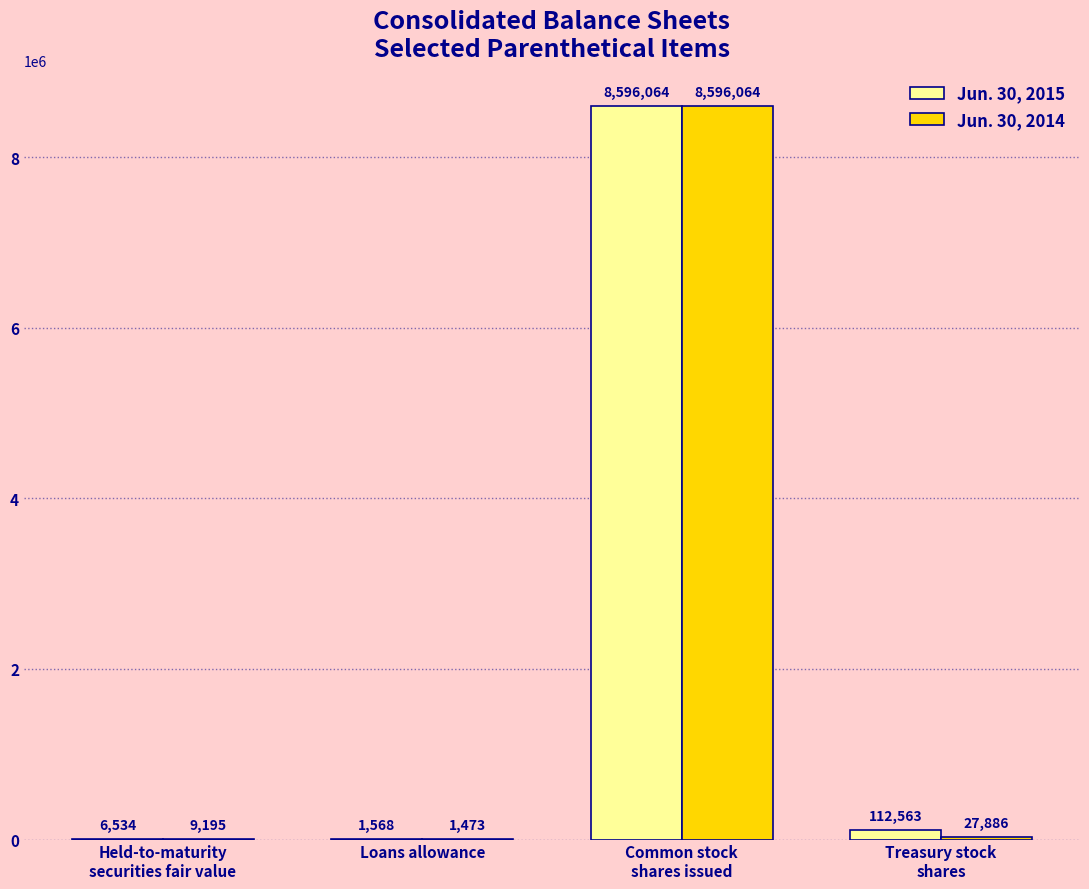

What is the sum of all Jun. 30, 2014 values?

8634618